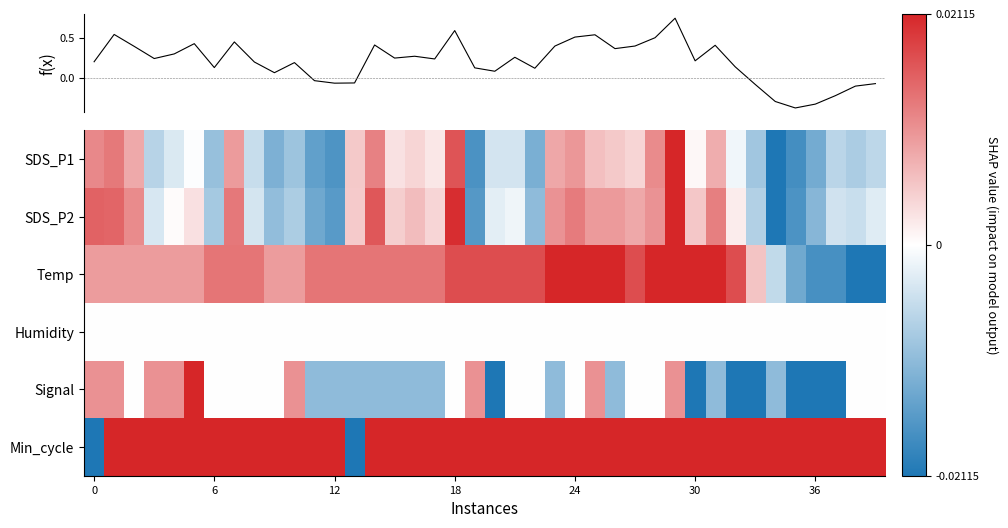

True or false: Min_cycle has a value of 0.6 at 24.

False